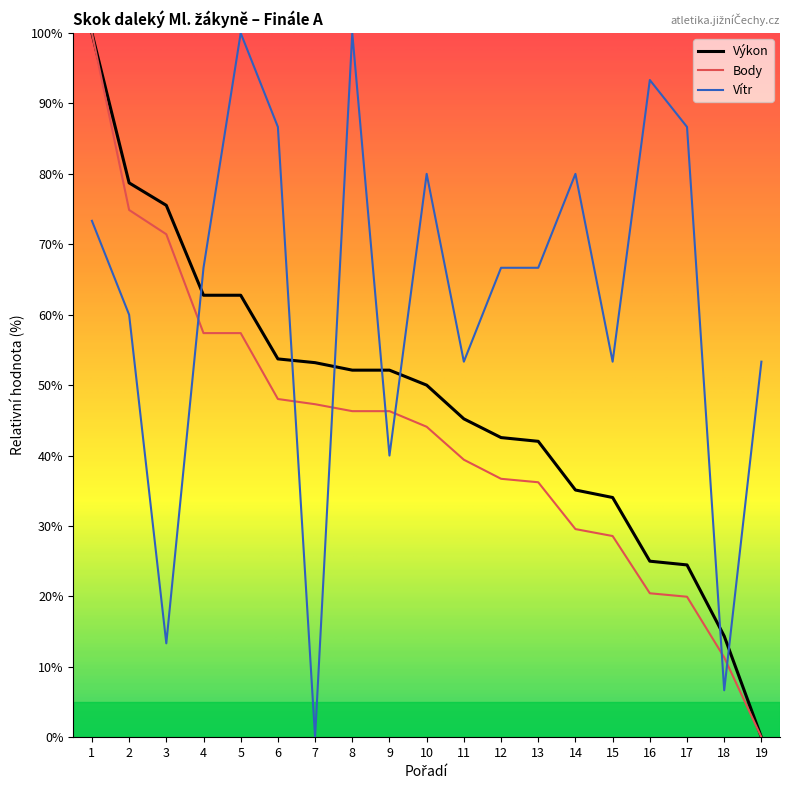

True or false: Vítr has a value of 1.9 at 18.

False